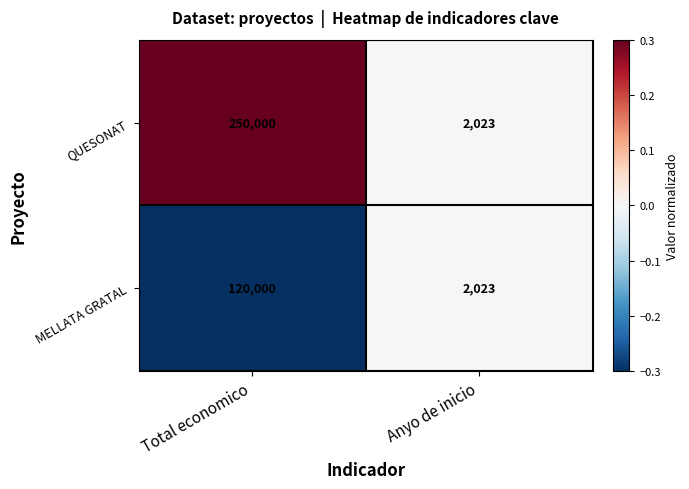

Which category has the lowest value in the QUESONAT series?

Anyo de inicio